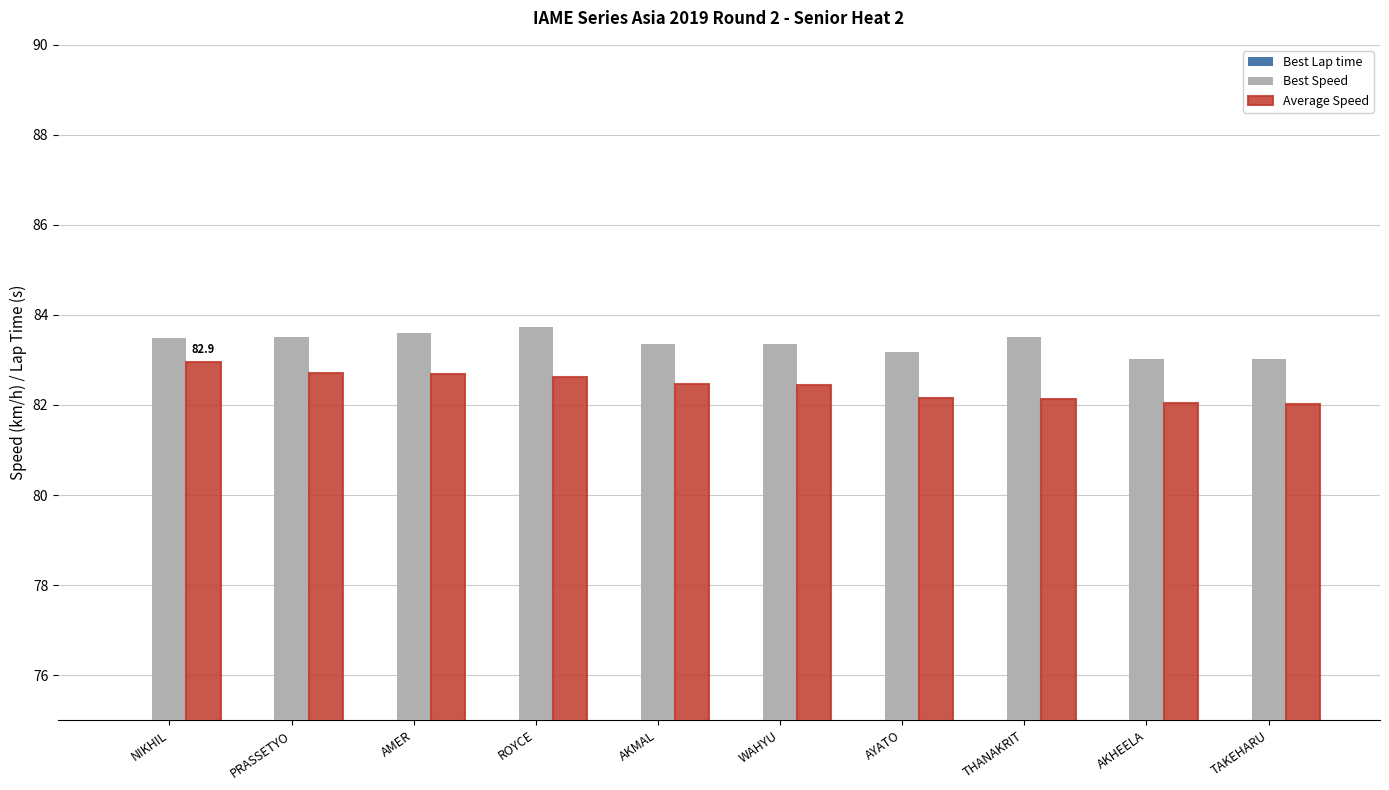

True or false: Average Speed has a value of 116.4 at AYATO.

False